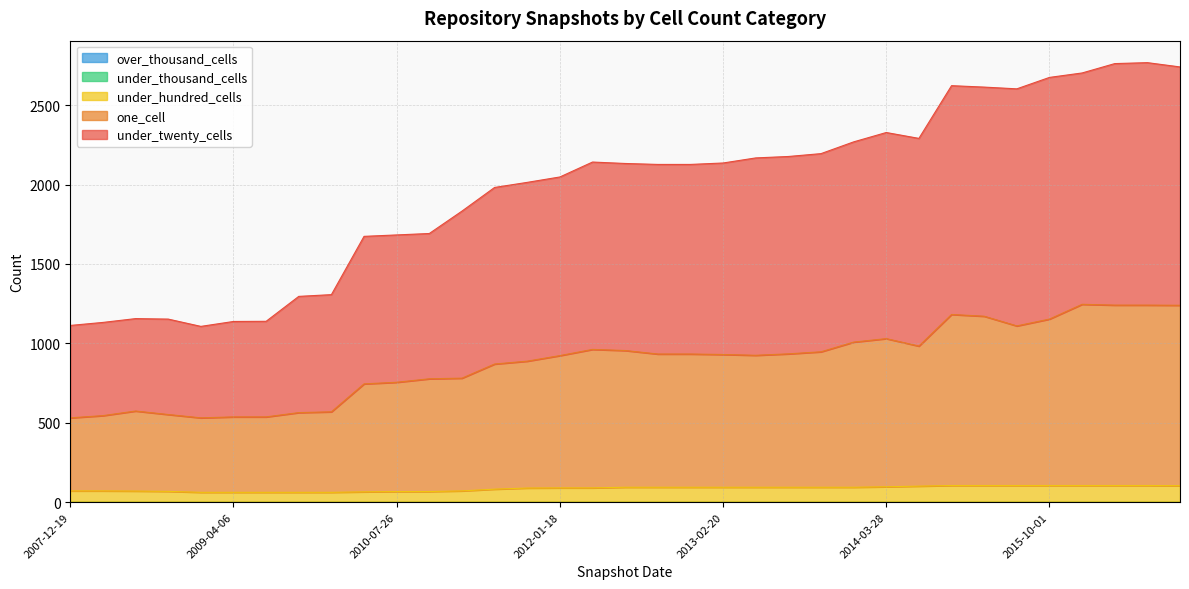

How many values in one_cell are above zero?

32